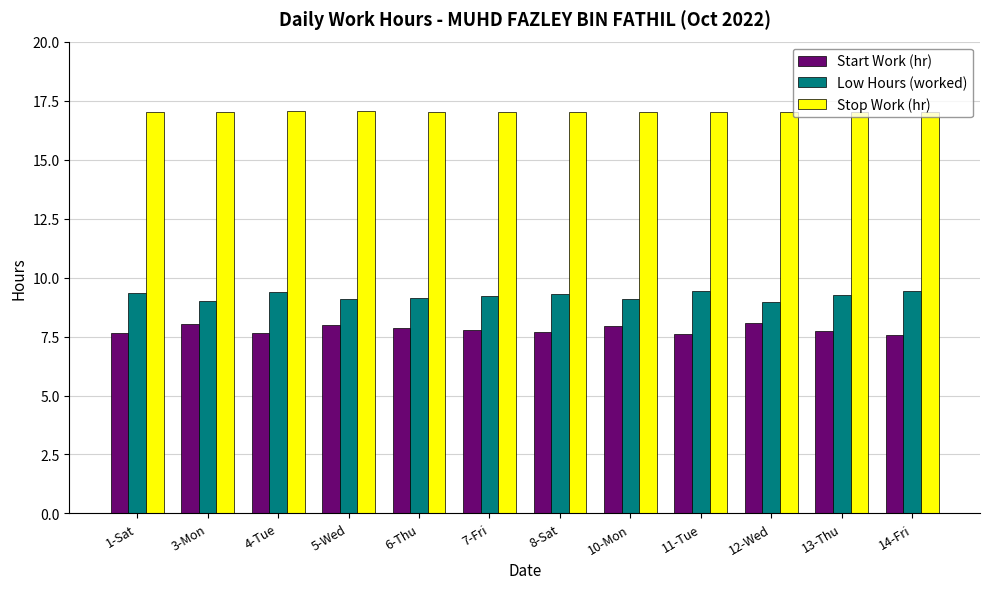

How many series are shown in this chart?

3